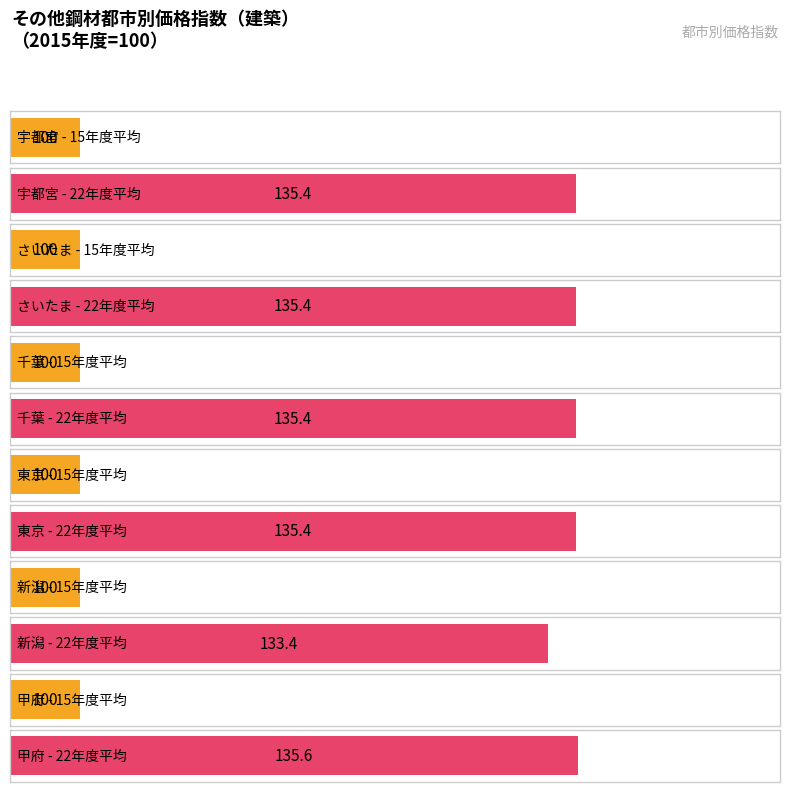

At which label does 21年度平均 first exceed 115?

宇都宮